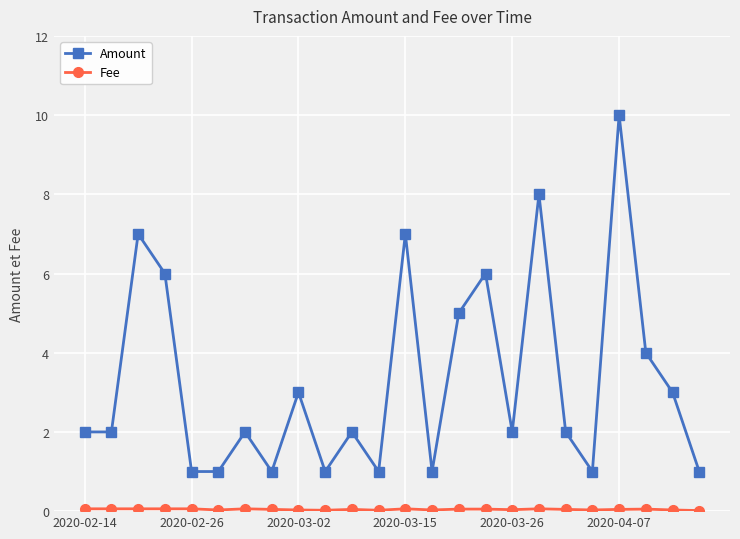

Does the chart display data point markers on the line(s)?

Yes